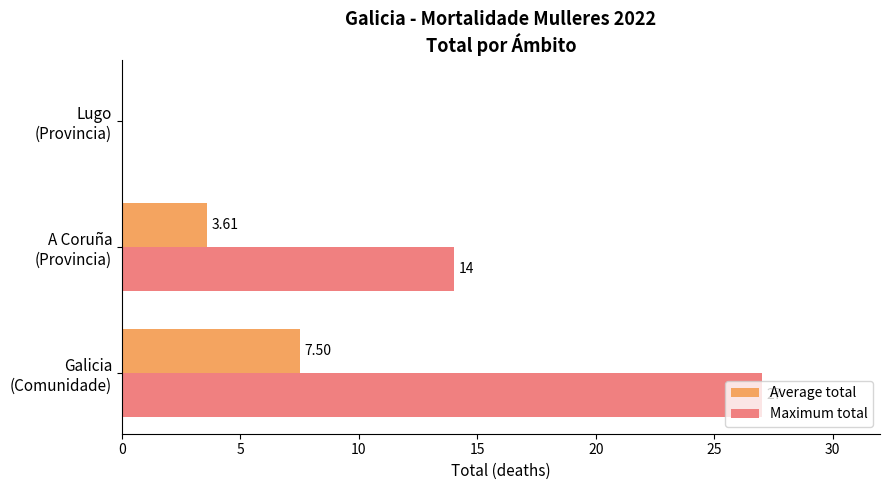

What is the sum of all Average total values?

11.1